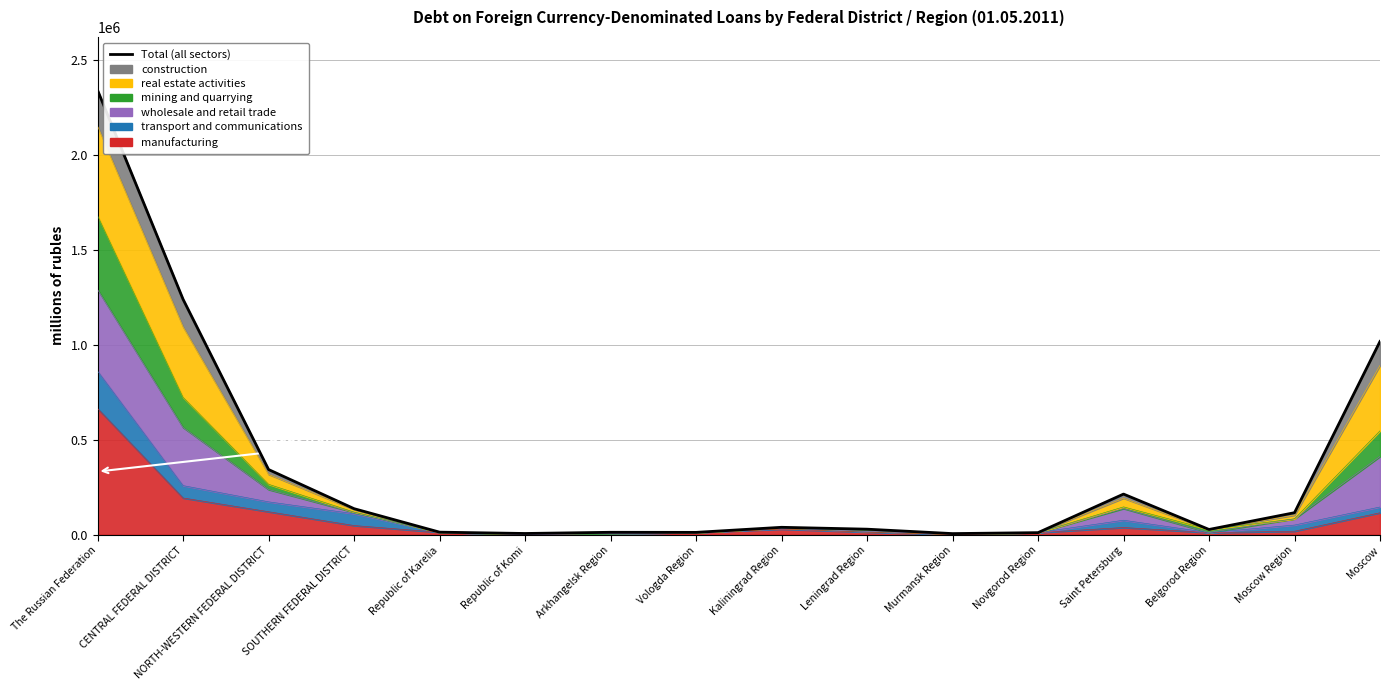

True or false: the data shows 342746 at NORTH-WESTERN FEDERAL DISTRICT.

True